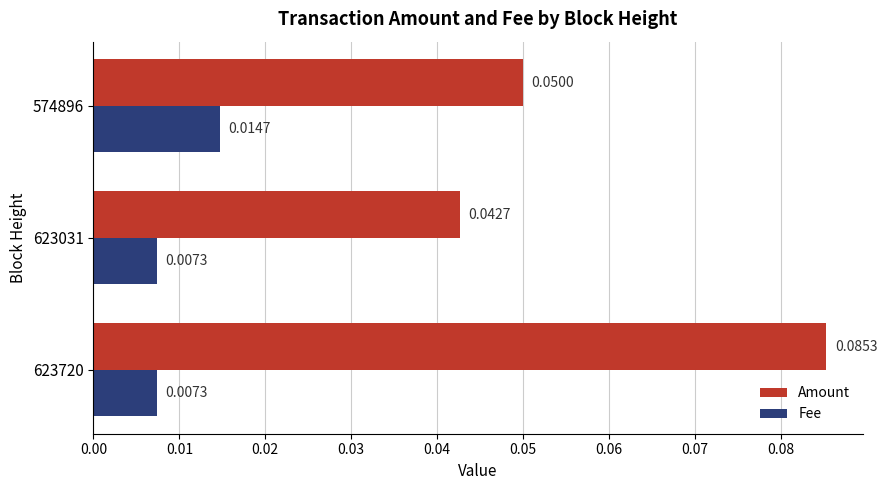

Which series has the widest spread of values?

Amount